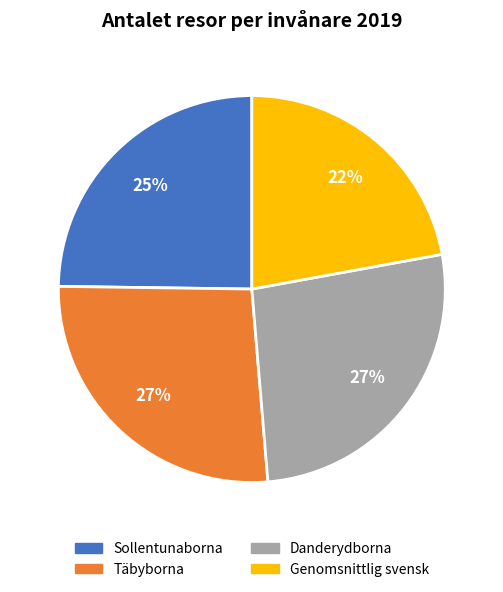

Is Täbyborna the majority of the pie?

No